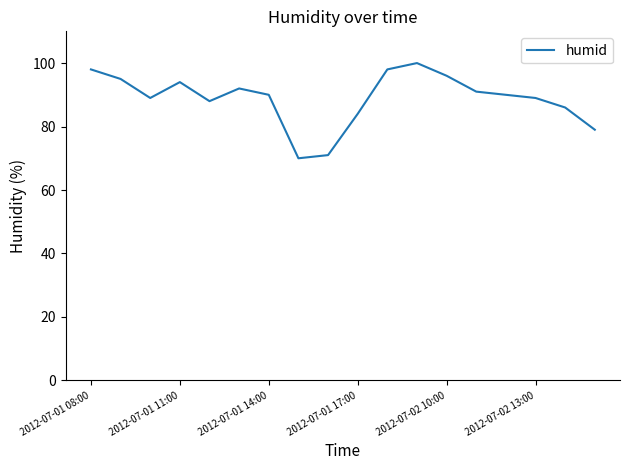

What is the smallest value displayed?

70